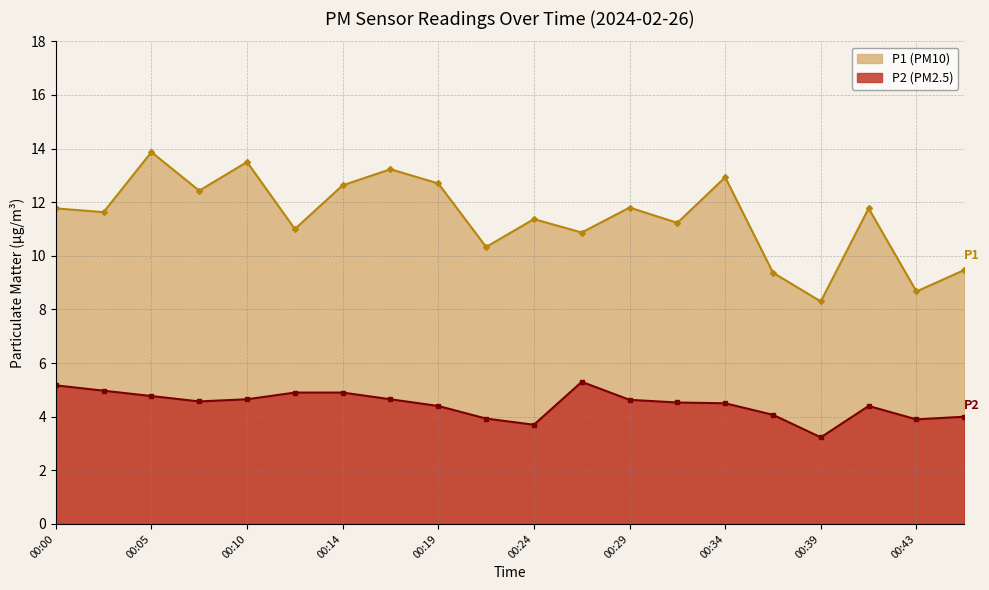

Reading left to right, extract all data points from this chart.

P1: 00:00=11.8	00:02=11.6	00:05=13.9	00:07=12.4	00:10=13.5	00:12=11.0	00:14=12.6	00:17=13.2	00:19=12.7	00:22=10.3	00:24=11.4	00:26=10.9	00:29=11.8	00:31=11.2	00:34=12.9	00:36=9.4	00:39=8.3	00:41=11.8	00:43=8.7	00:46=9.5
P2: 00:00=5.2	00:02=5.0	00:05=4.8	00:07=4.6	00:10=4.7	00:12=4.9	00:14=4.9	00:17=4.7	00:19=4.4	00:22=3.9	00:24=3.7	00:26=5.3	00:29=4.6	00:31=4.5	00:34=4.5	00:36=4.1	00:39=3.2	00:41=4.4	00:43=3.9	00:46=4.0